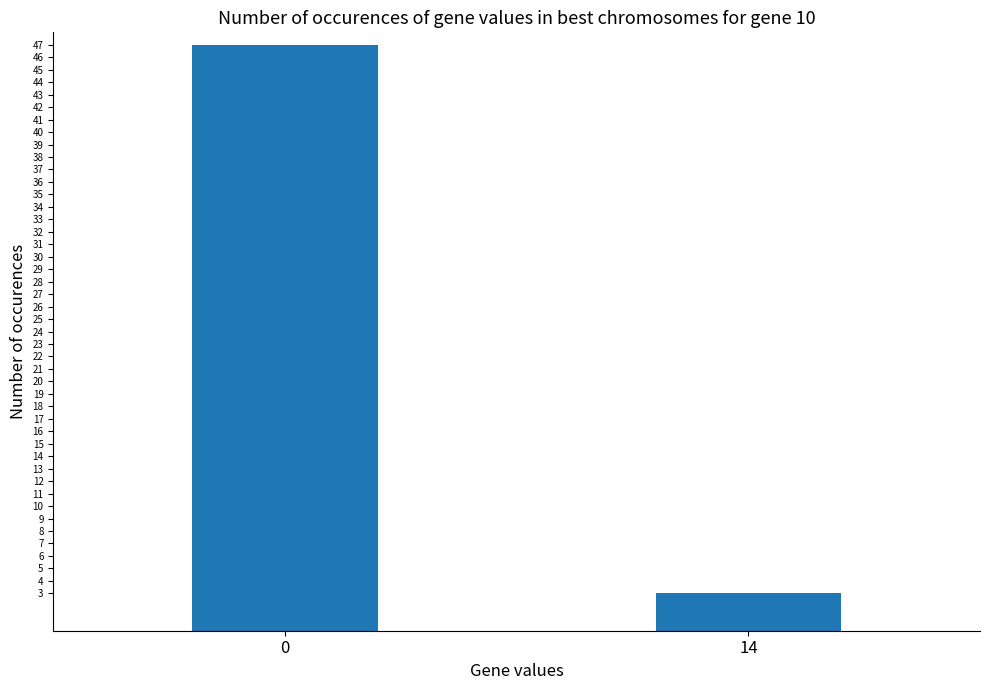

The chart shows a value of 47 at 0. True or false?

True